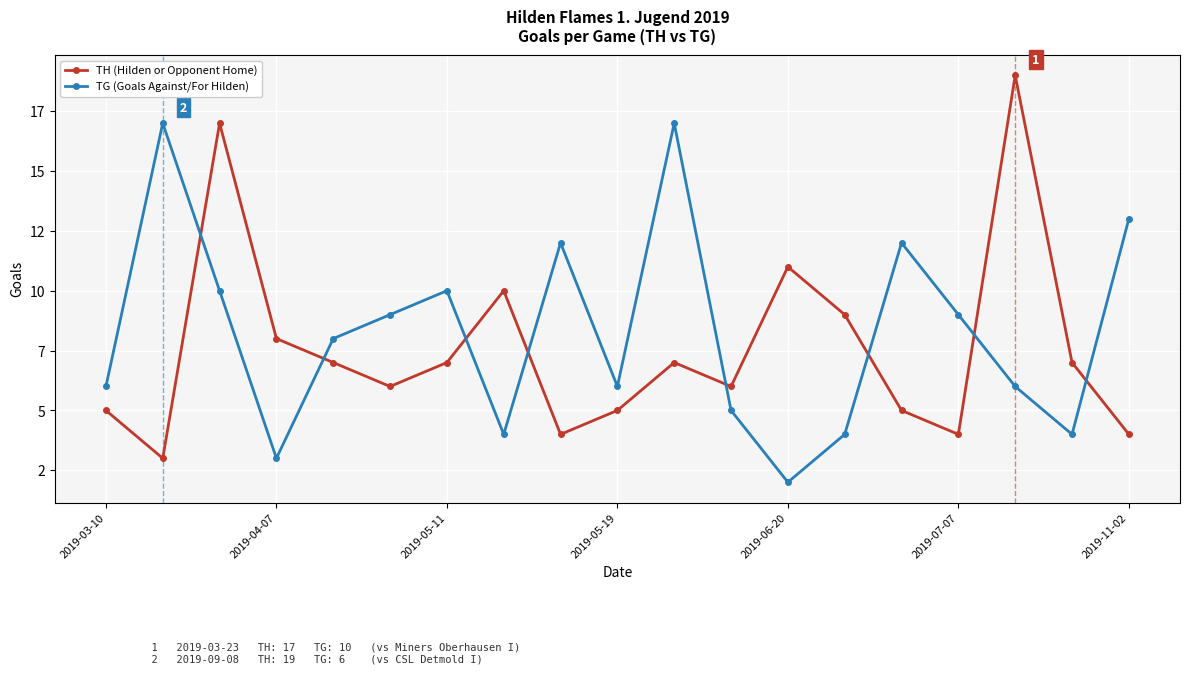

Does the chart have visible grid lines?

Yes